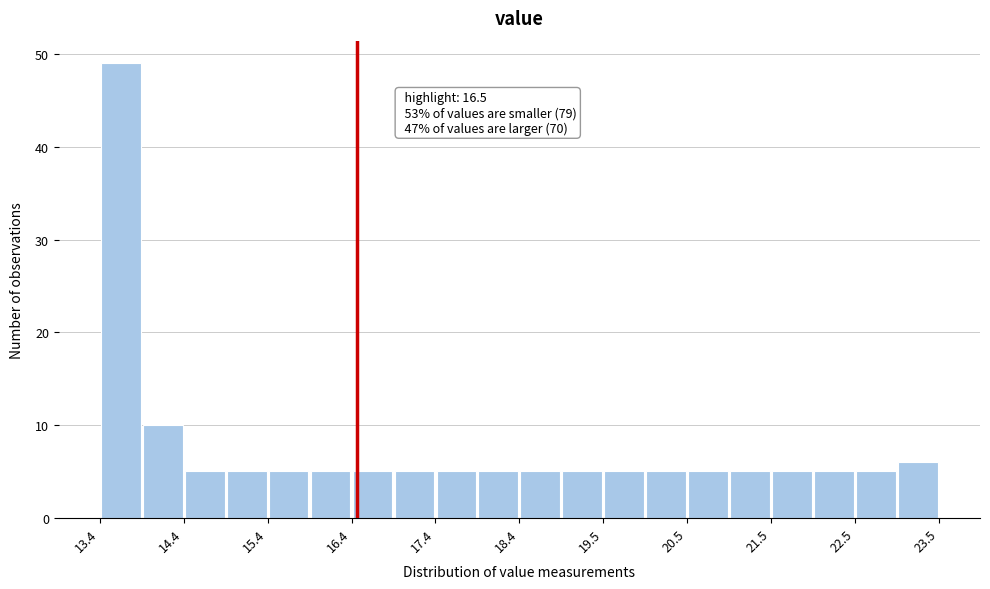

Around what value on the x-axis is the tallest bar? Give the approximate position of its centre, as read against the axis.

13.6